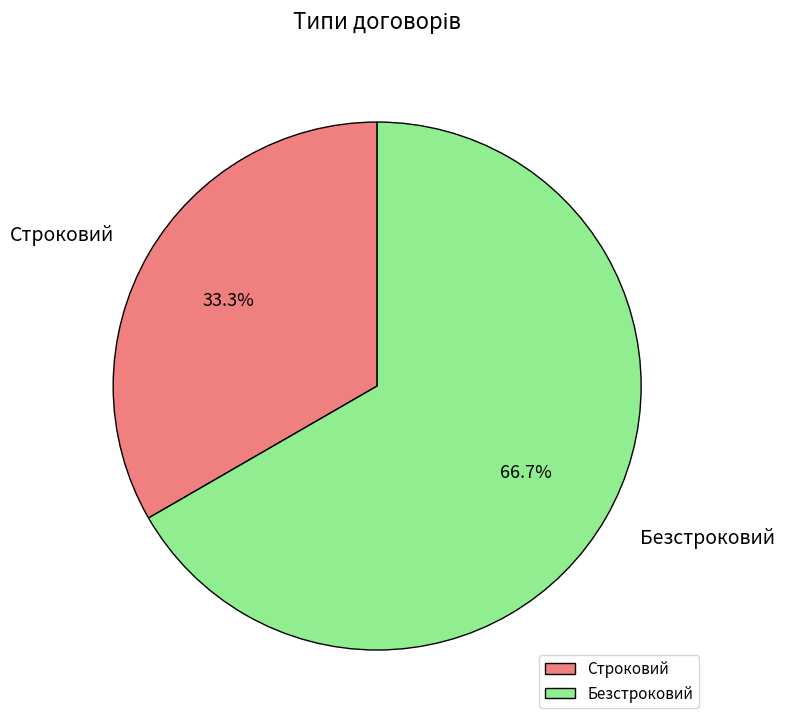

Count the number of slices in the pie.

2